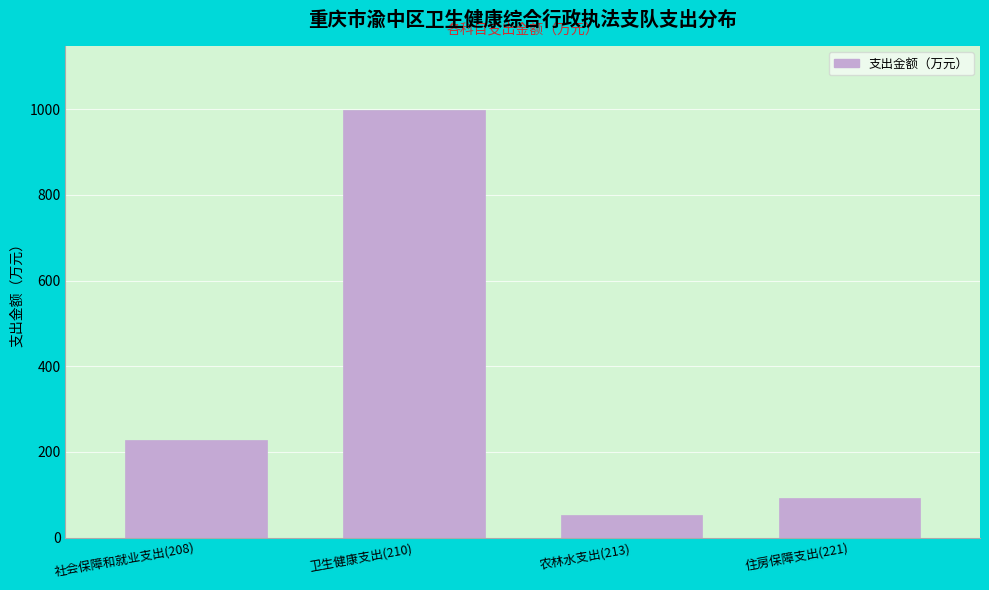

At which category does the chart reach its peak across all series?

卫生健康支出(210)